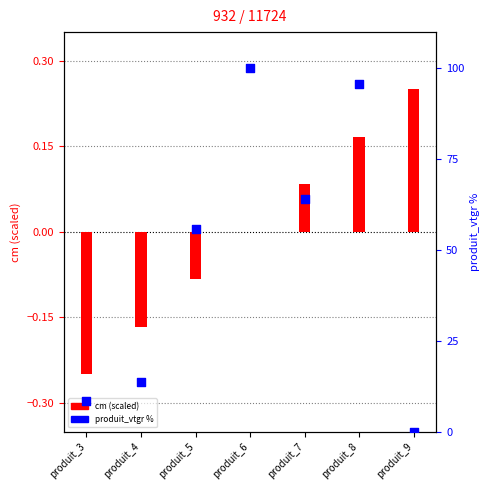

Which series reaches the maximum Y coordinate?

produit_vtgr